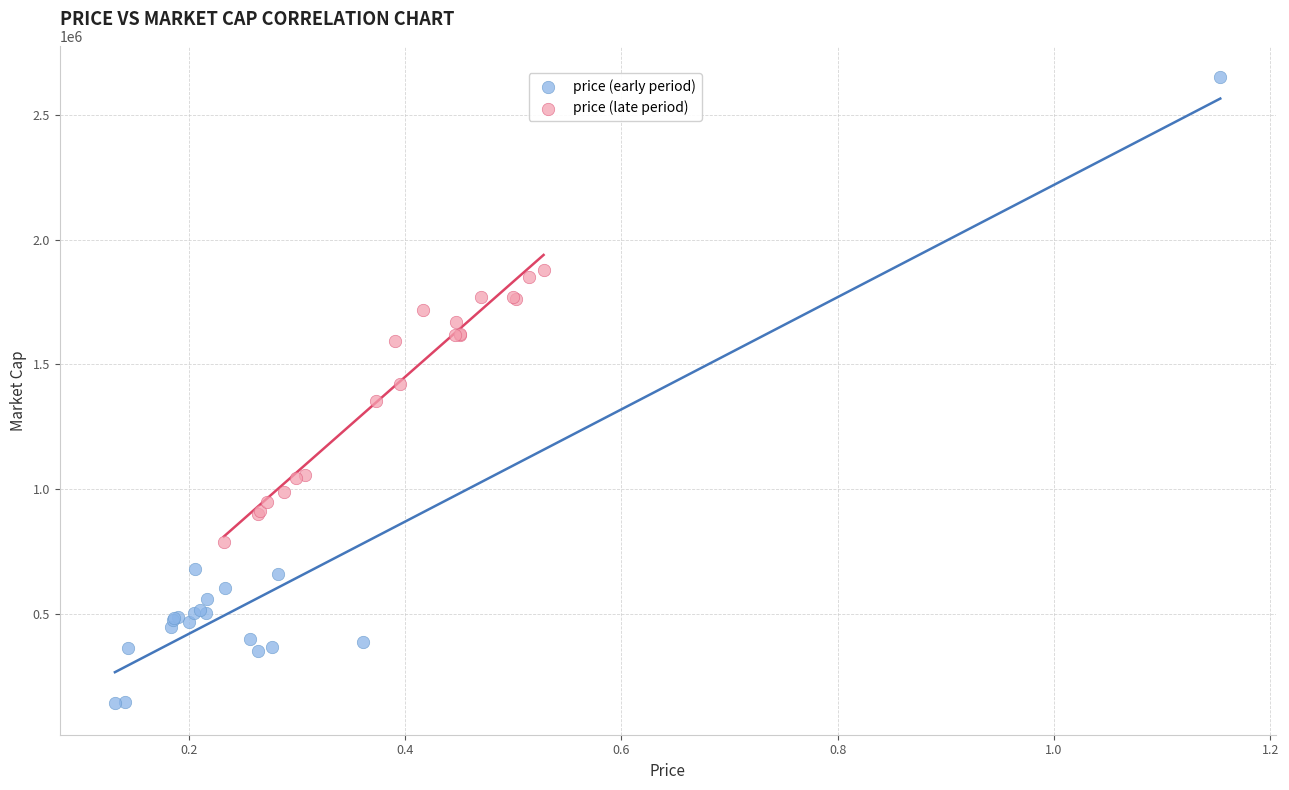

Which series contains the highest Y value?

price (early period)